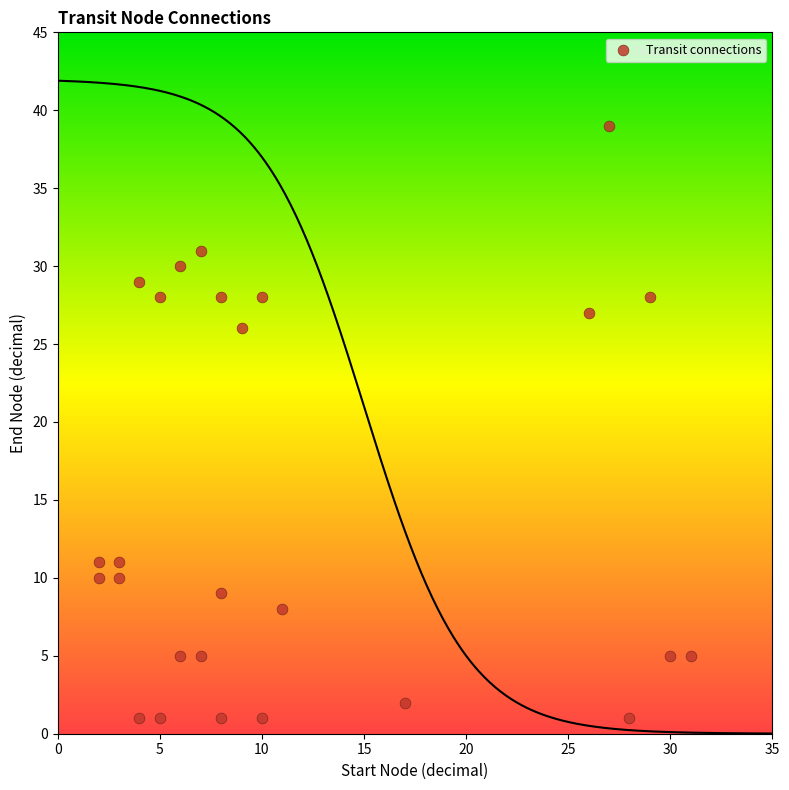

What is the range of X values (max minus min)?

29